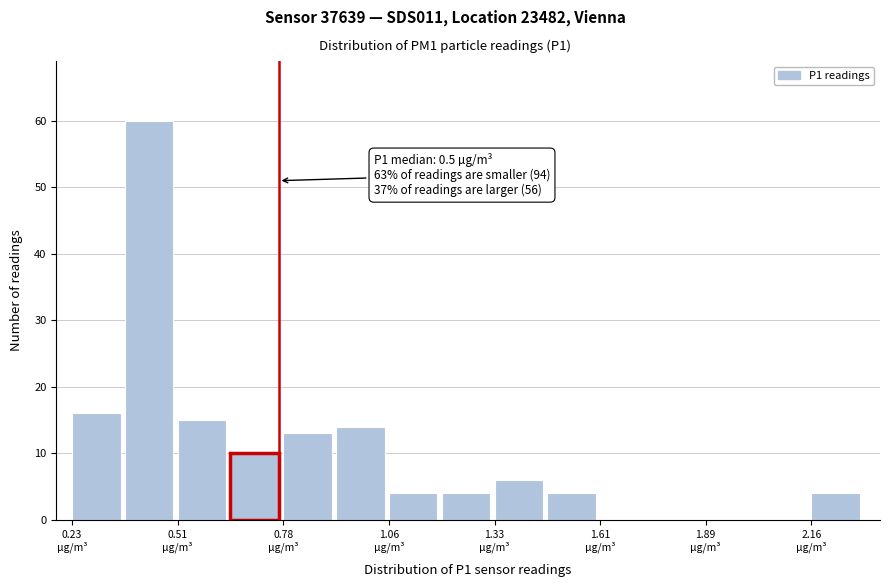

Read against the x-axis, roughly where is the centre of the tallest bar?

0.45